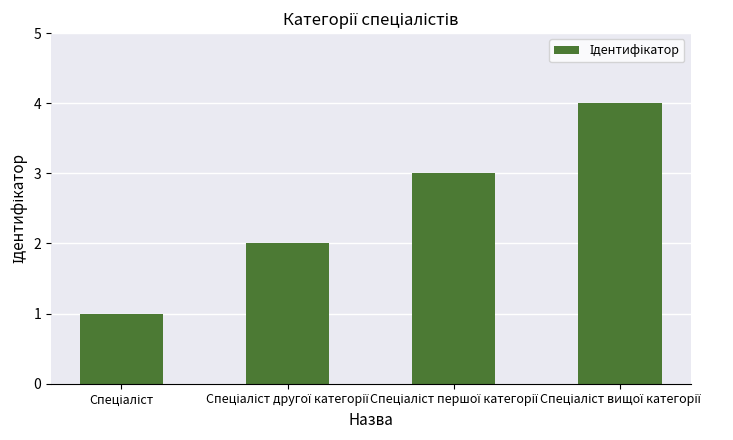

What is the sum of all values?

10